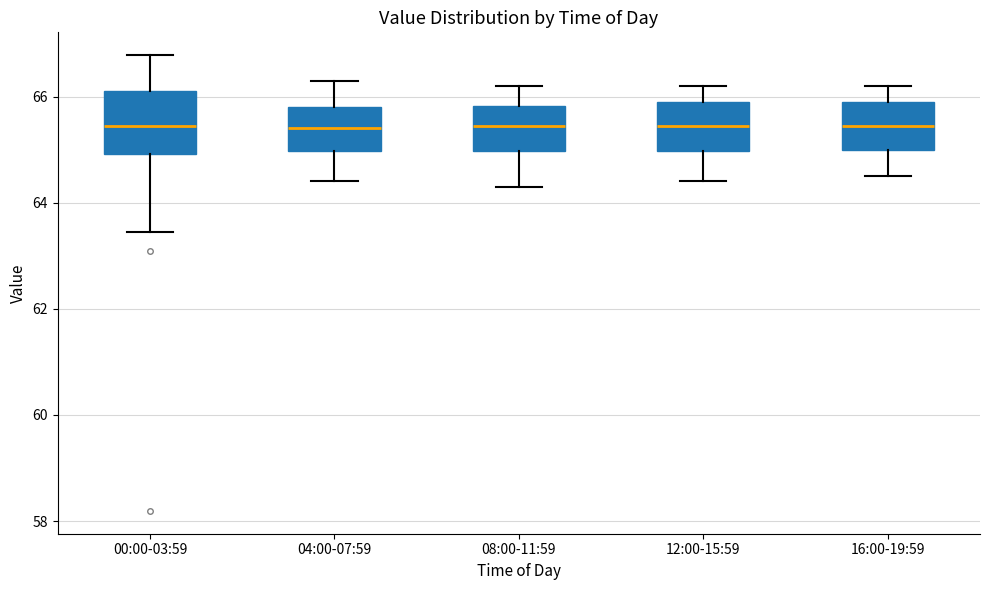

Which box is the tallest, from its lower edge to its upper edge?

00:00-03:59